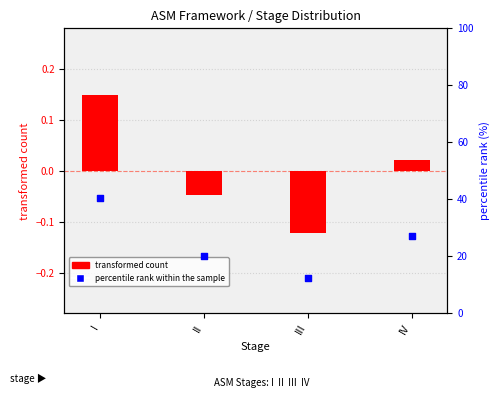

Which series has the largest Y range (max minus min)?

percentile rank within the sample